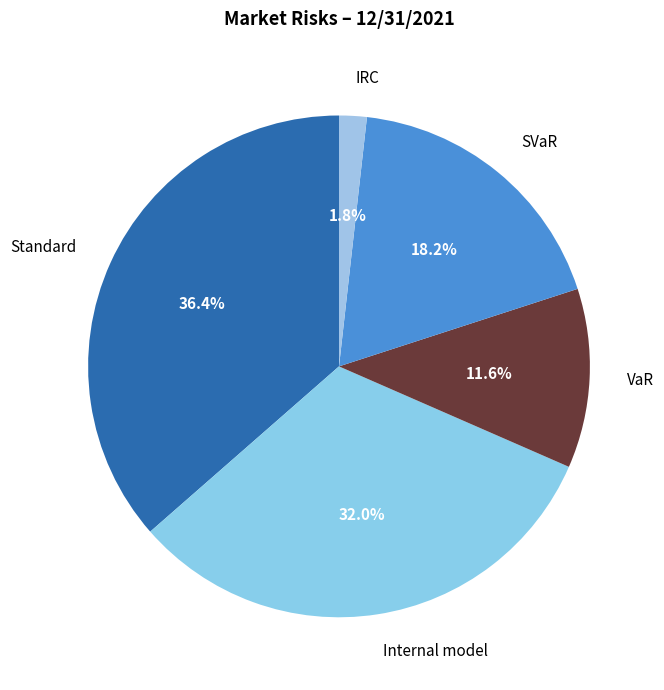

Combined, what portion of the pie is Standard and IRC?

38.2%